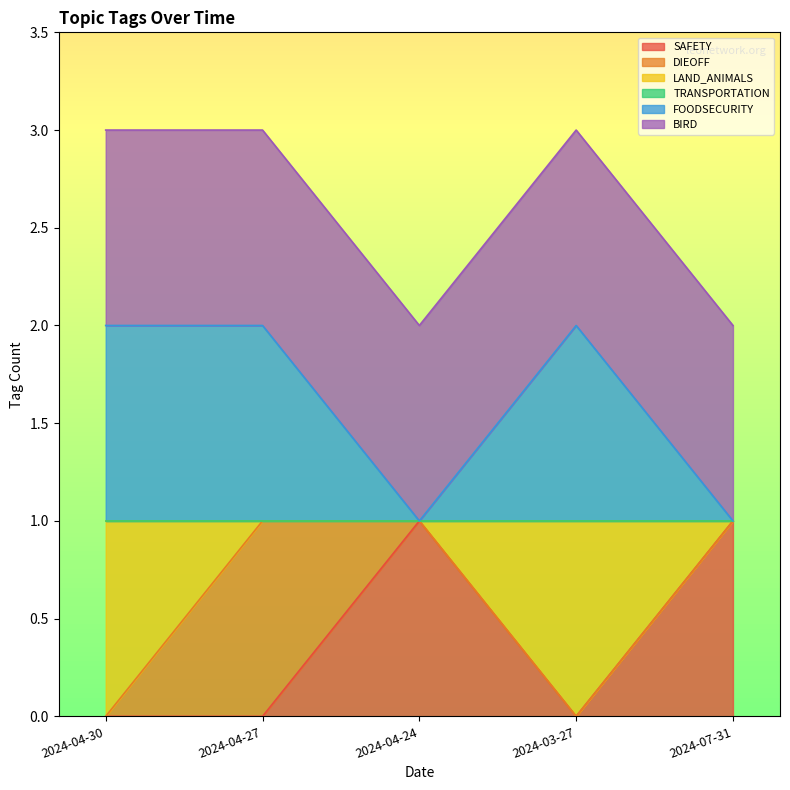

Is the value of FOODSECURITY at 2024-03-27 greater than the value of SAFETY at 2024-04-27?

Yes